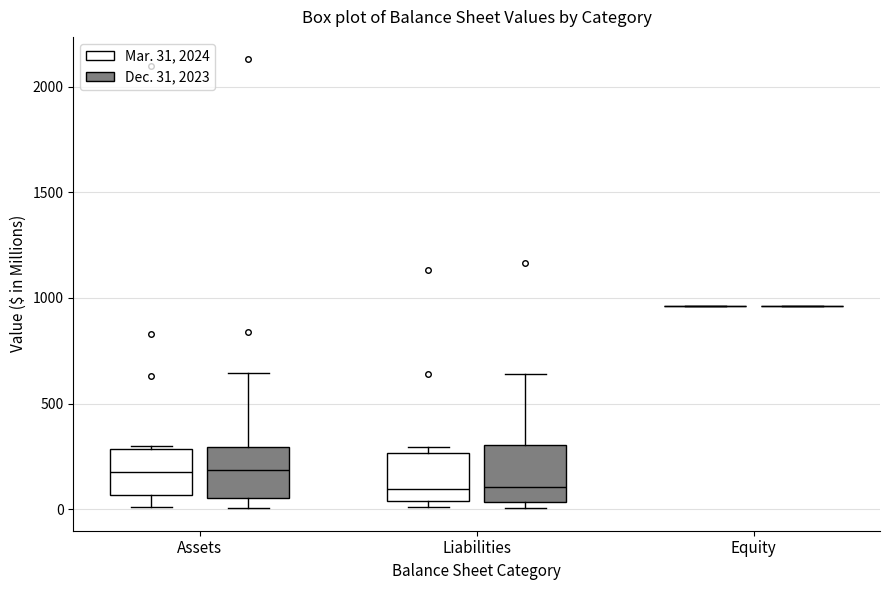

Reading left to right, transcribe this box plot: for each box, give where its median line is, the range the box spans, and where its two whiskers end, as read against the y-axis. The values are not printed on the chart, so give them approximately, as read against the axis.

Assets (Mar. 31, 2024): median 150, box 50 to 300, whiskers 0 to 300
Assets (Dec. 31, 2023): median 200, box 50 to 300, whiskers 0 to 650
Liabilities (Mar. 31, 2024): median 100, box 50 to 250, whiskers 0 to 300
Liabilities (Dec. 31, 2023): median 100, box 50 to 300, whiskers 0 to 650
Equity (Mar. 31, 2024): box collapsed to a line at 950, whiskers 950 to 950
Equity (Dec. 31, 2023): box collapsed to a line at 950, whiskers 950 to 950